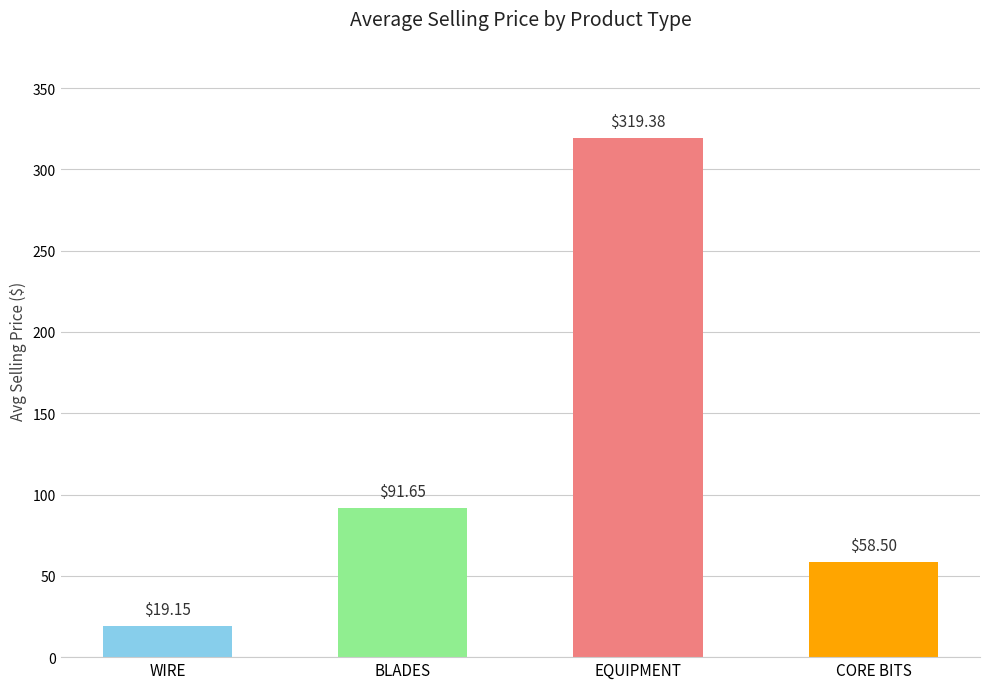

Is it true that the value at BLADES is 40.0?

False